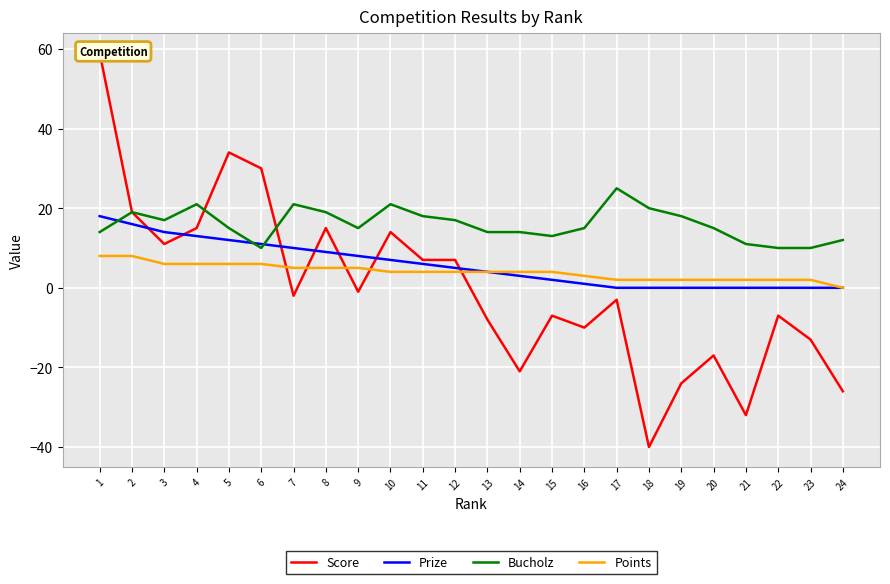

Is it true that Bucholz equals 8 at 3?

False